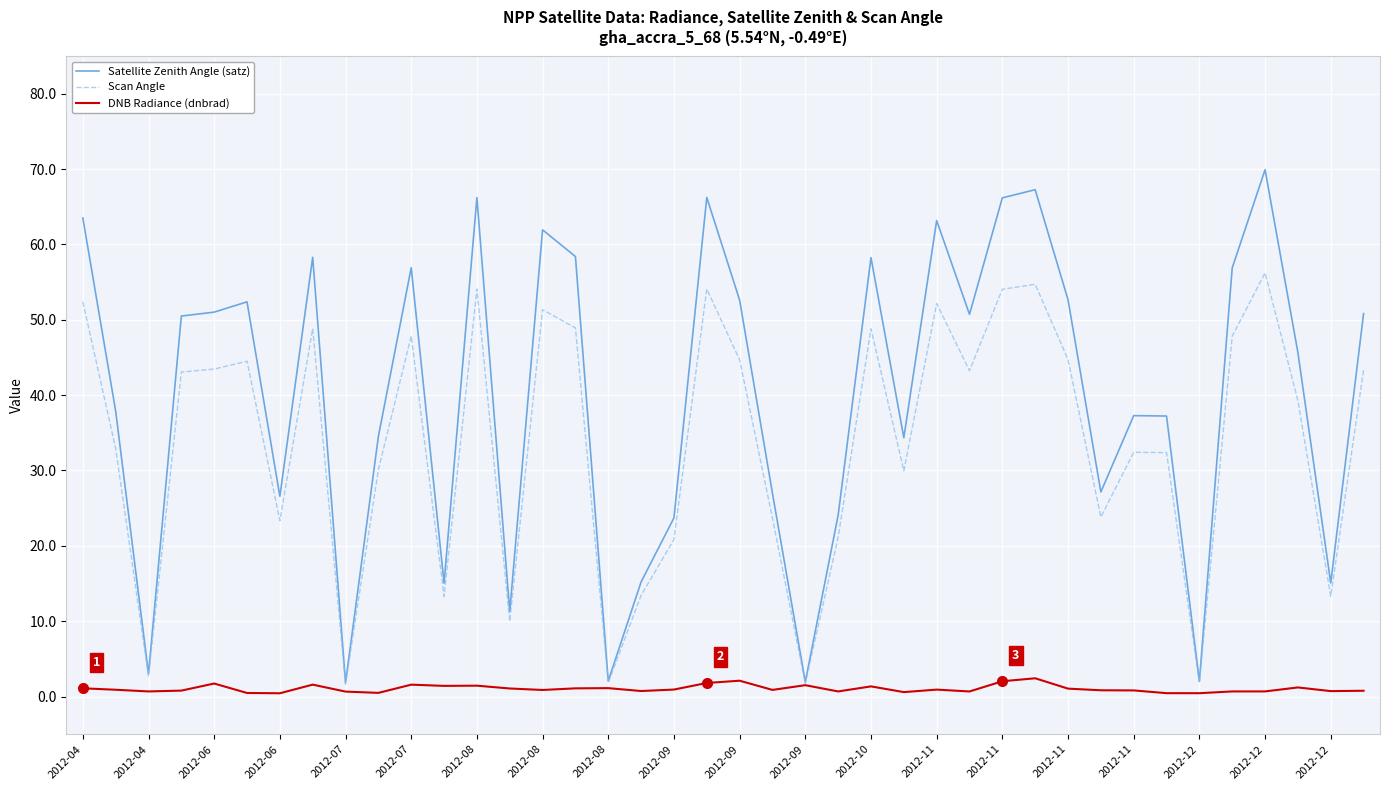

Which series has the largest total across all categories?

Satellite Zenith Angle (satz)